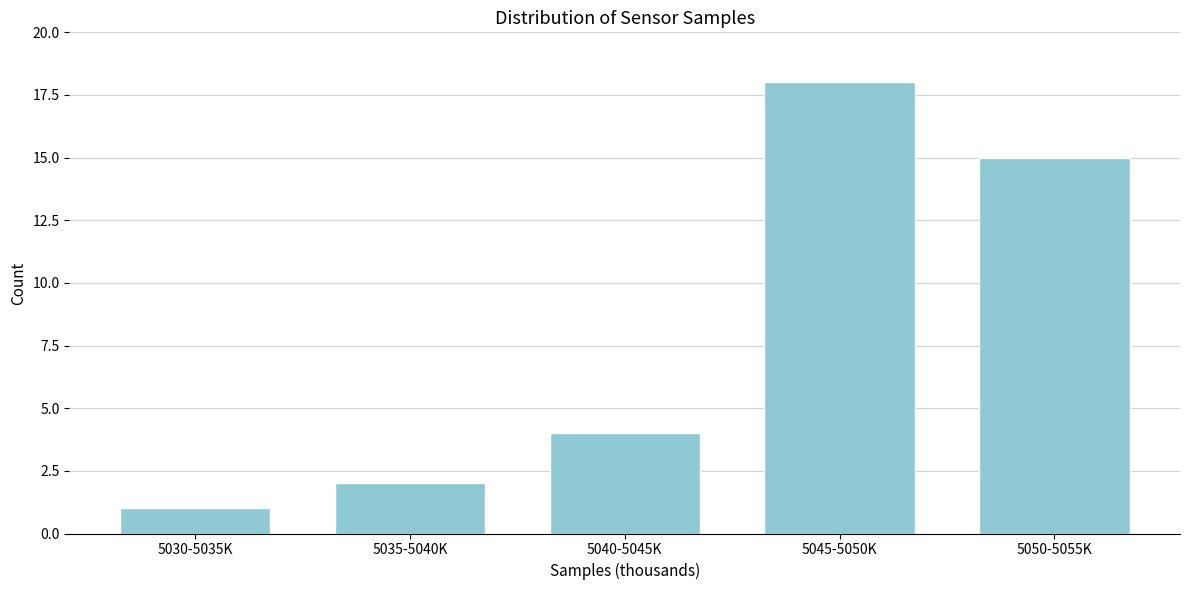

Reading left to right, what are all the values shown in this chart?

1	2	4	18	15